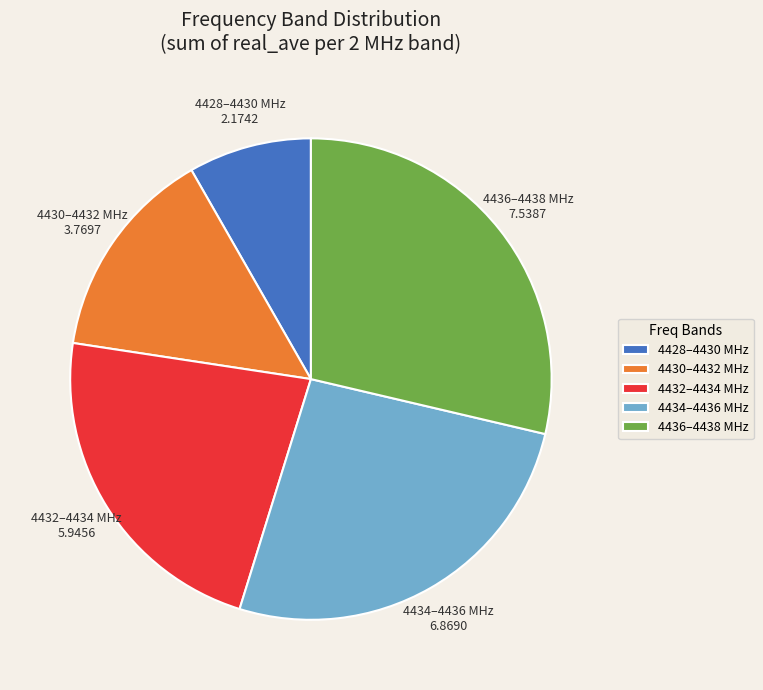

Combined, do 4434–4436 MHz and 4436–4438 MHz account for over 50%?

Yes